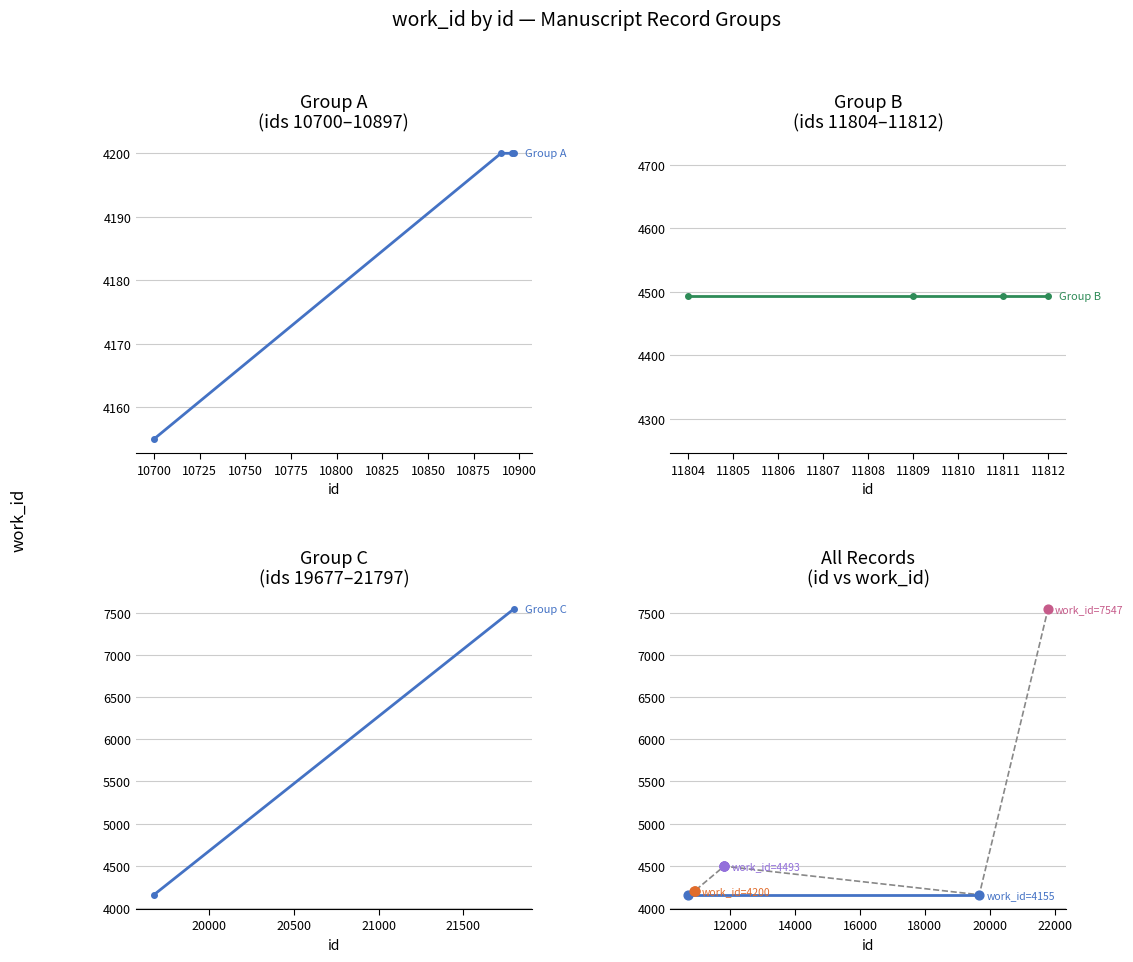

Between 10896 and 11811, which is larger?

11811